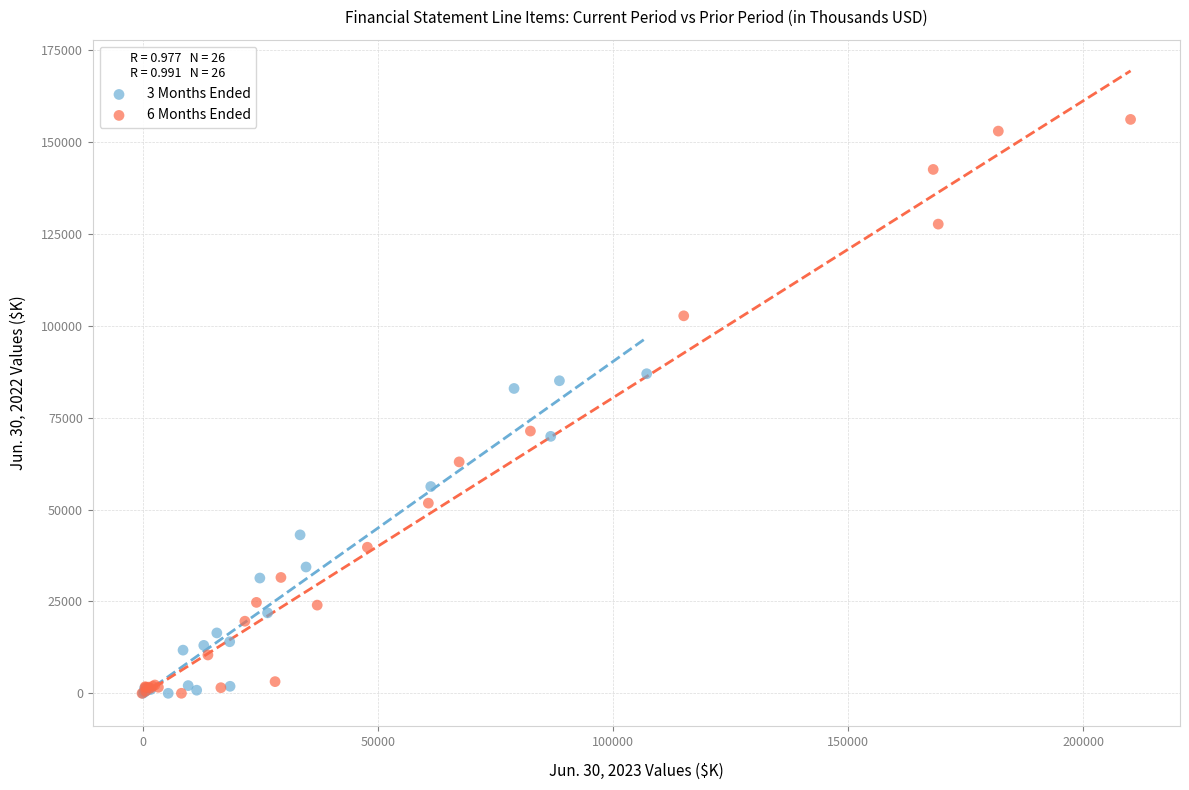

What are all the series names shown in the legend?

3 Months Ended, 6 Months Ended